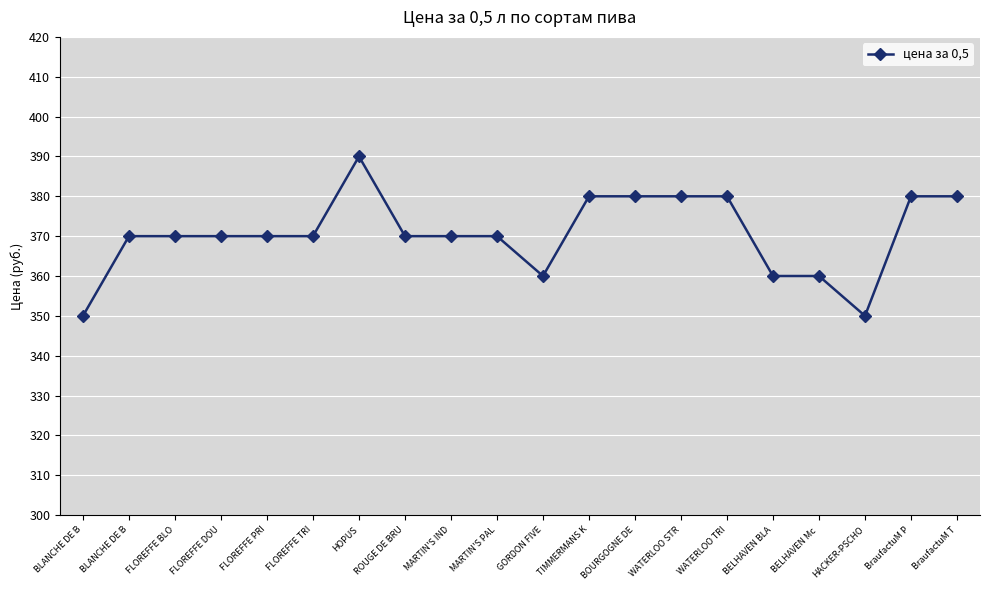

What is the greatest value displayed?

390